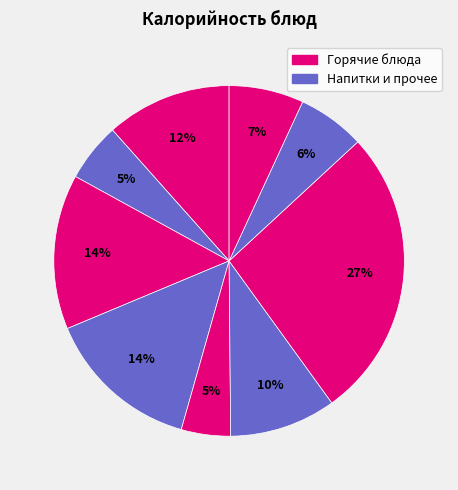

Count the number of slices in the pie.

9